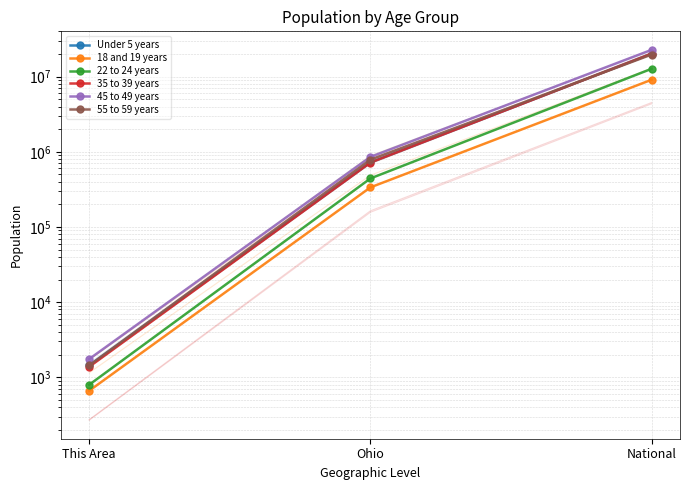

How many data points in 35 to 39 years are less than 718462?

1